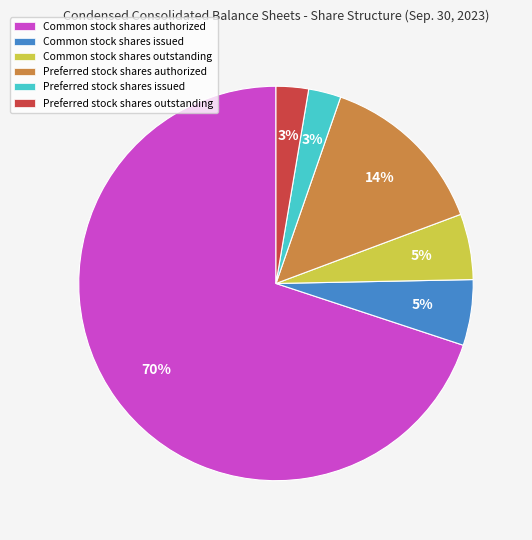

Approximately how many times larger is the value at Preferred stock shares outstanding compared to Preferred stock shares authorized?

0.2